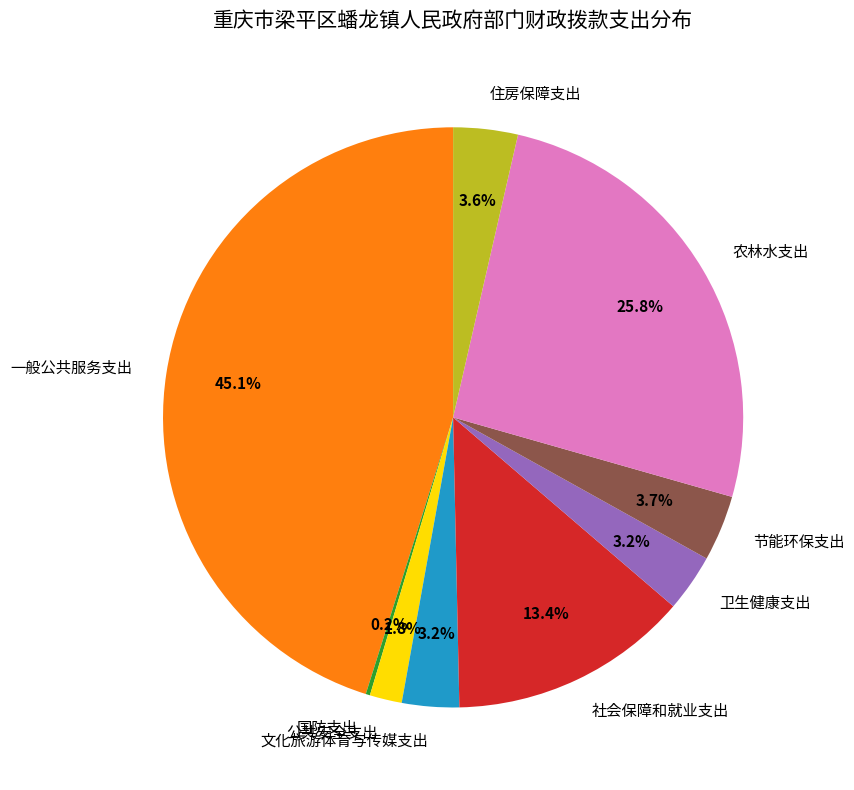

Which category has the biggest portion of the pie?

一般公共服务支出